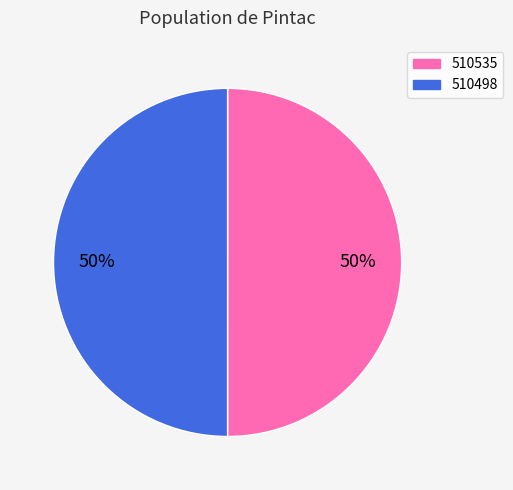

To the nearest percent, what is the combined percentage of 510498 and 510535?

100%